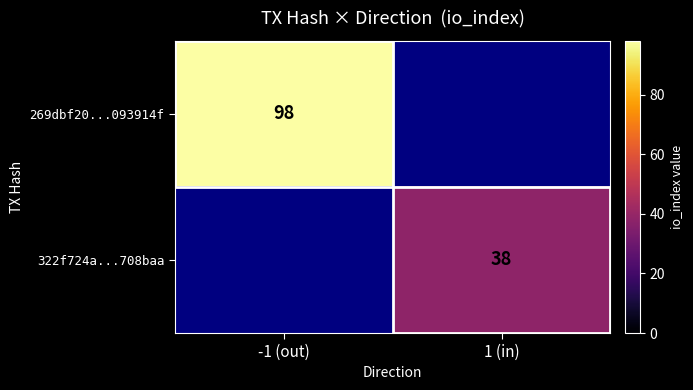

What is the minimum value shown in the chart?

38.0